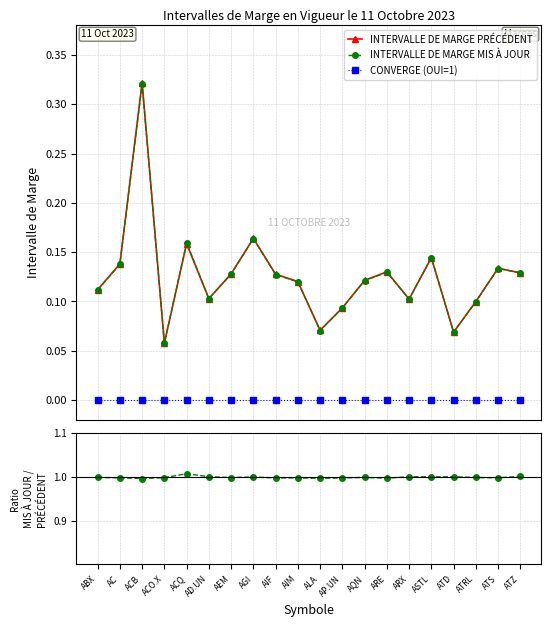

What is the approximate value of INTERVALLE DE MARGE PRÉCÉDENT at AD.UN?

0.1